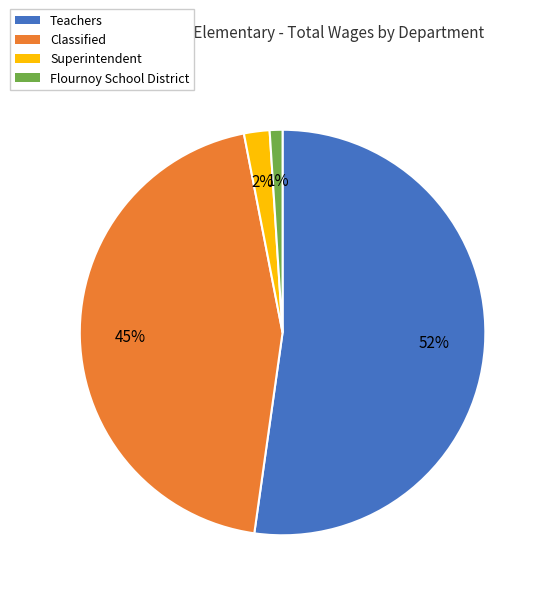

To the nearest percent, what is the difference between the largest and smallest slice percentages?

51%